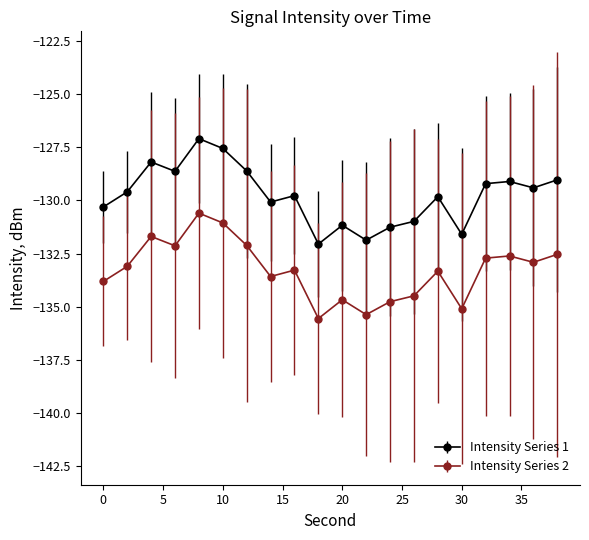

What is the value of the Intensity Series 1 point at the 8th from the left?

-130.1